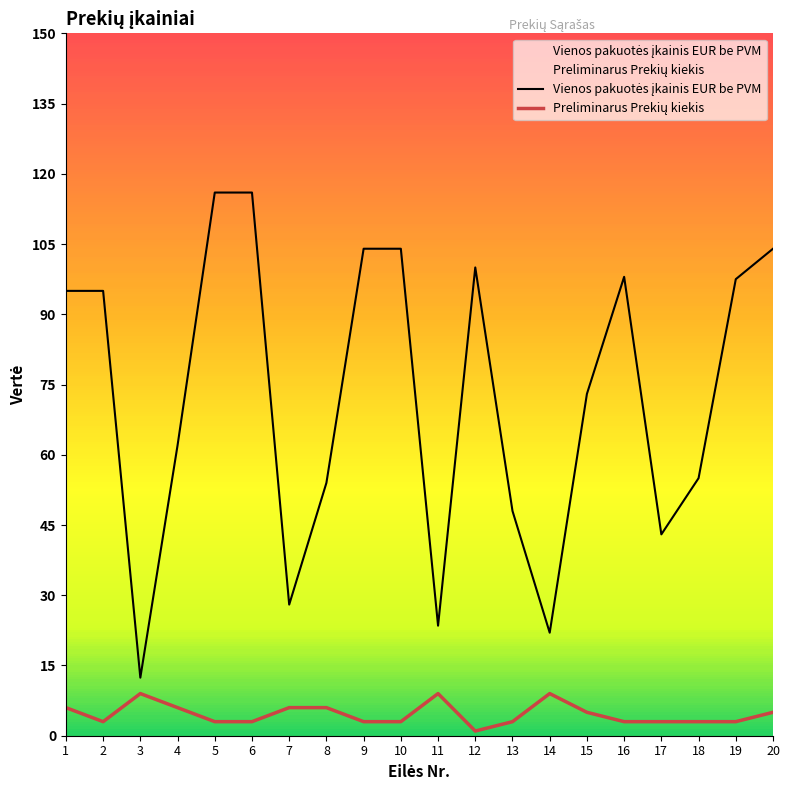

How many data points does each series have?

20